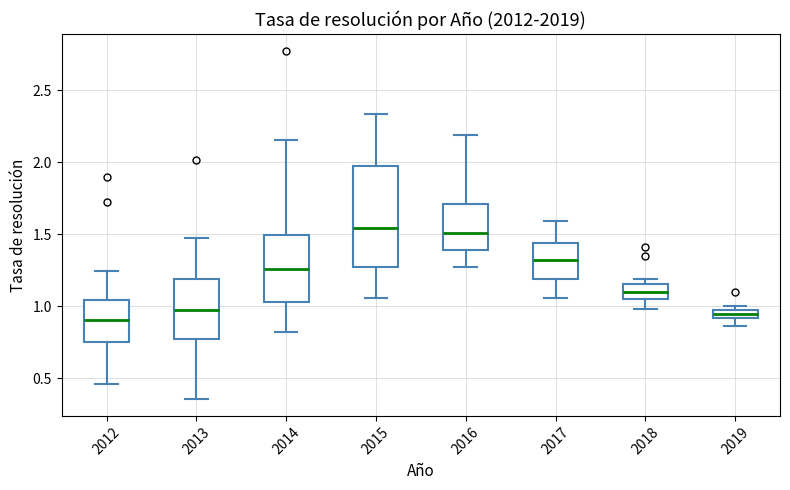

Comparing the boxes themselves (not the whiskers), which one is the tallest?

2015